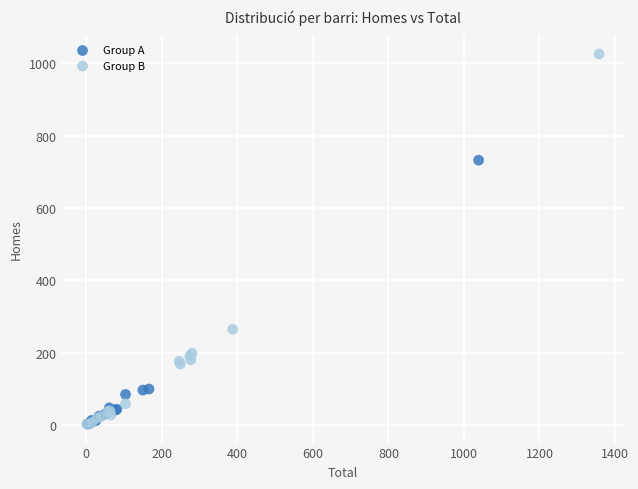

What are all the series names shown in the legend?

Group A, Group B